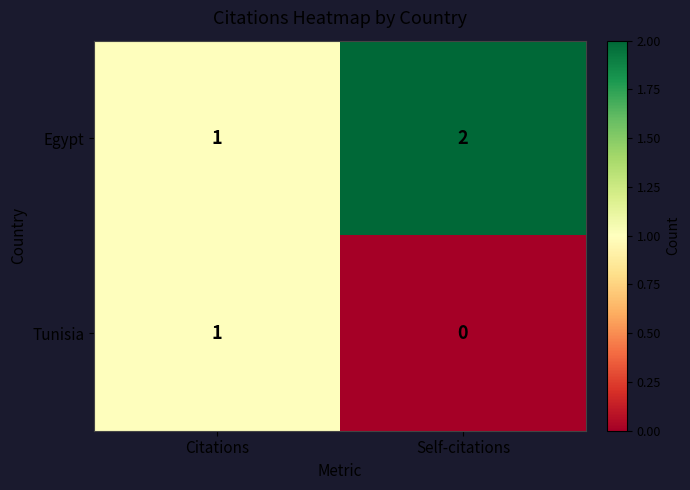

Reading left to right, transcribe all the data shown in this chart.

Egypt: 1	2
Tunisia: 1	0